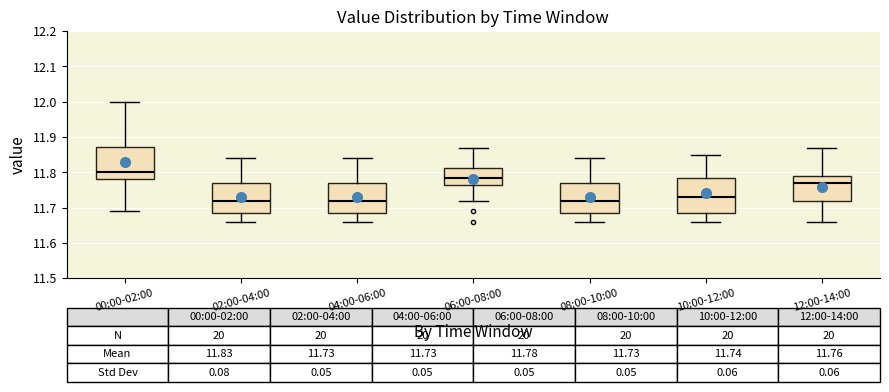

Which box has the highest median line?

00:00-02:00